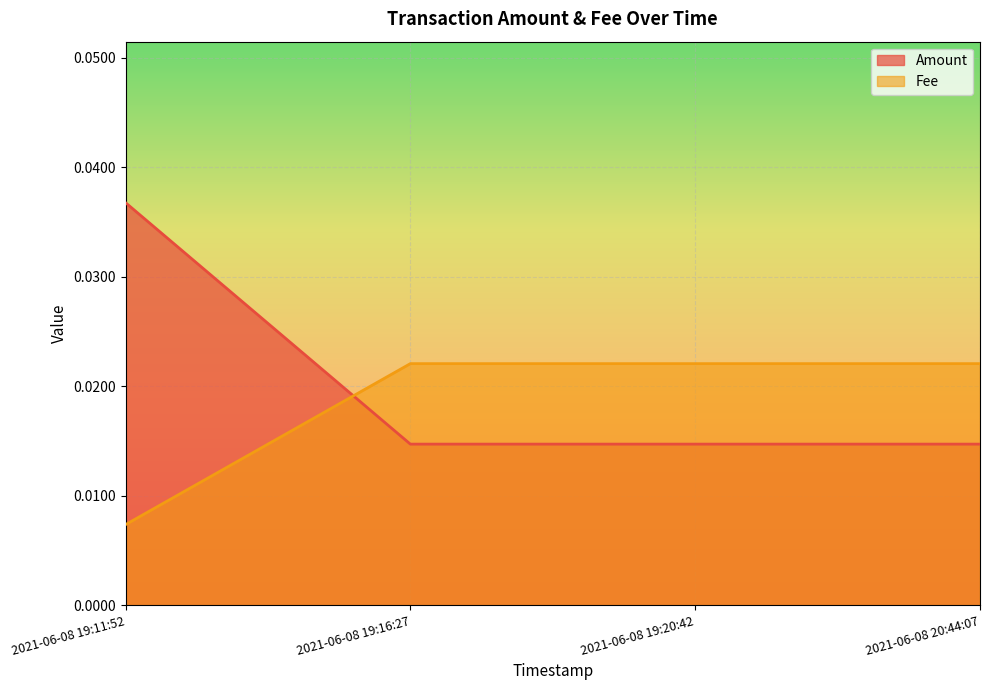

Which series ends up on top after the final intersection of Amount and Fee?

Fee